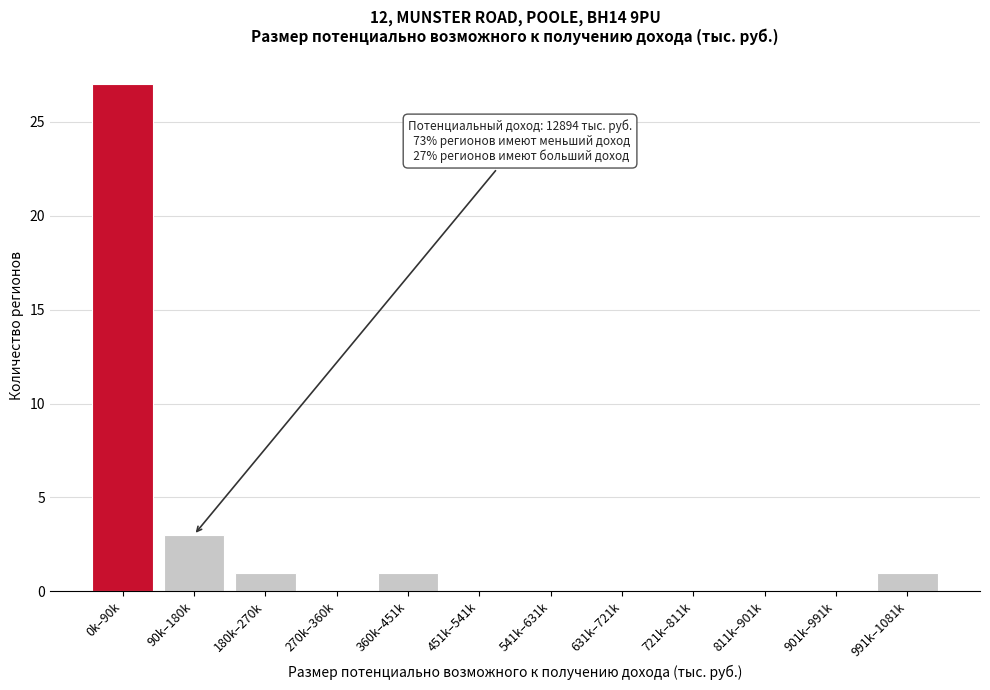

Reading left to right, transcribe all the data shown in this chart.

0k–90k=27	90k–180k=3	180k–270k=1	270k–360k=0	360k–451k=1	451k–541k=0	541k–631k=0	631k–721k=0	721k–811k=0	811k–901k=0	901k–991k=0	991k–1081k=1